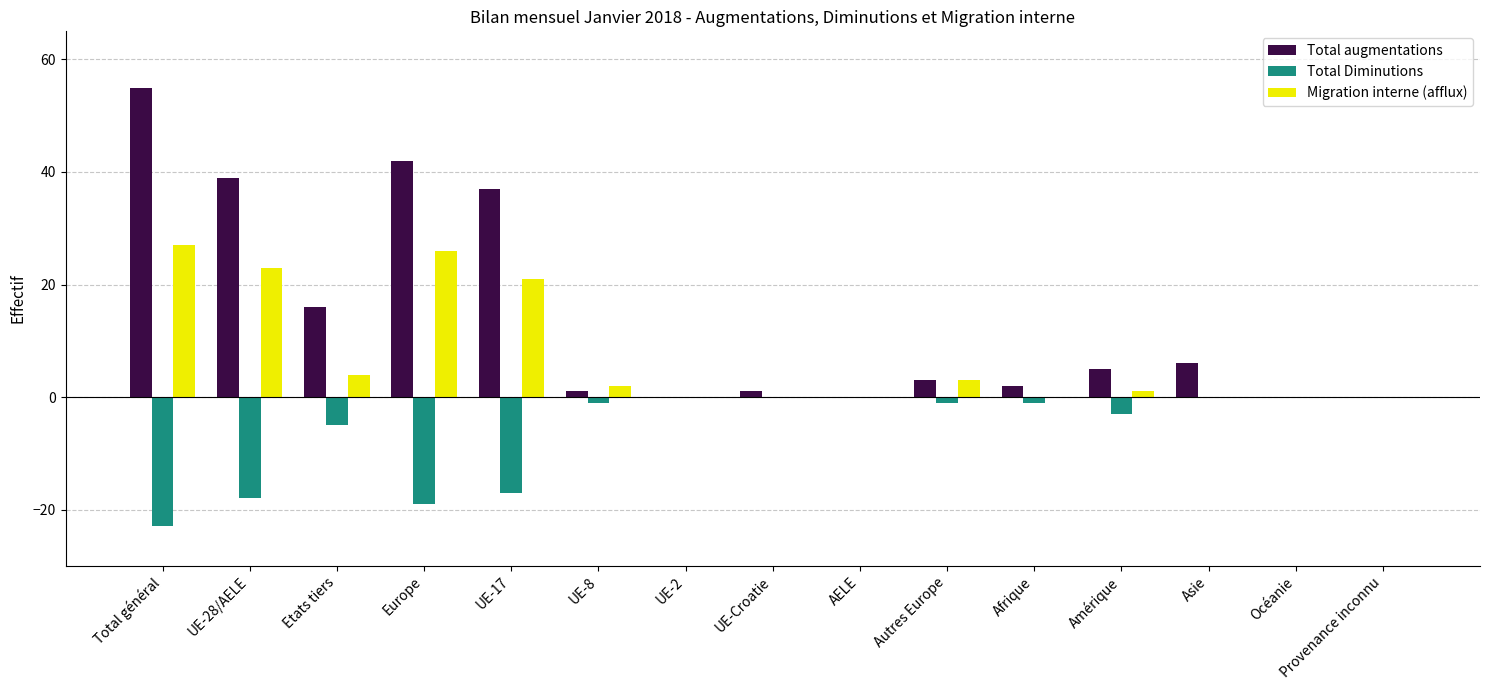

What is the sum of all Migration interne (afflux) values?

107